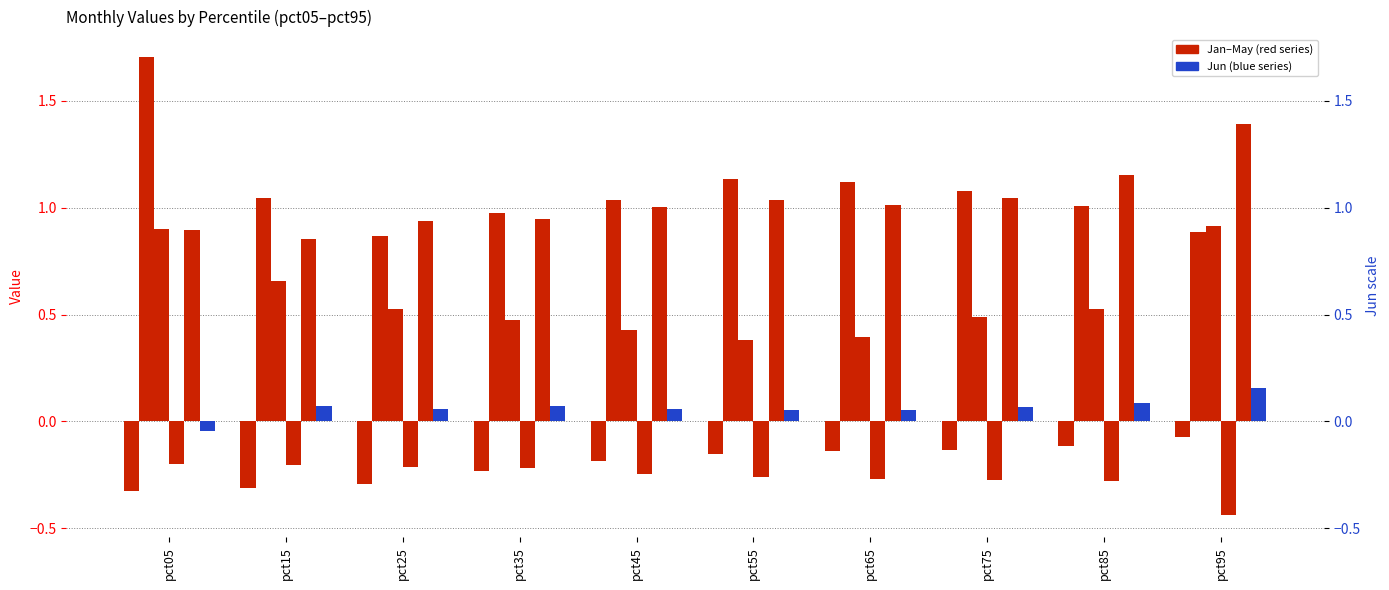

Which series has the largest range (max minus min)?

Feb